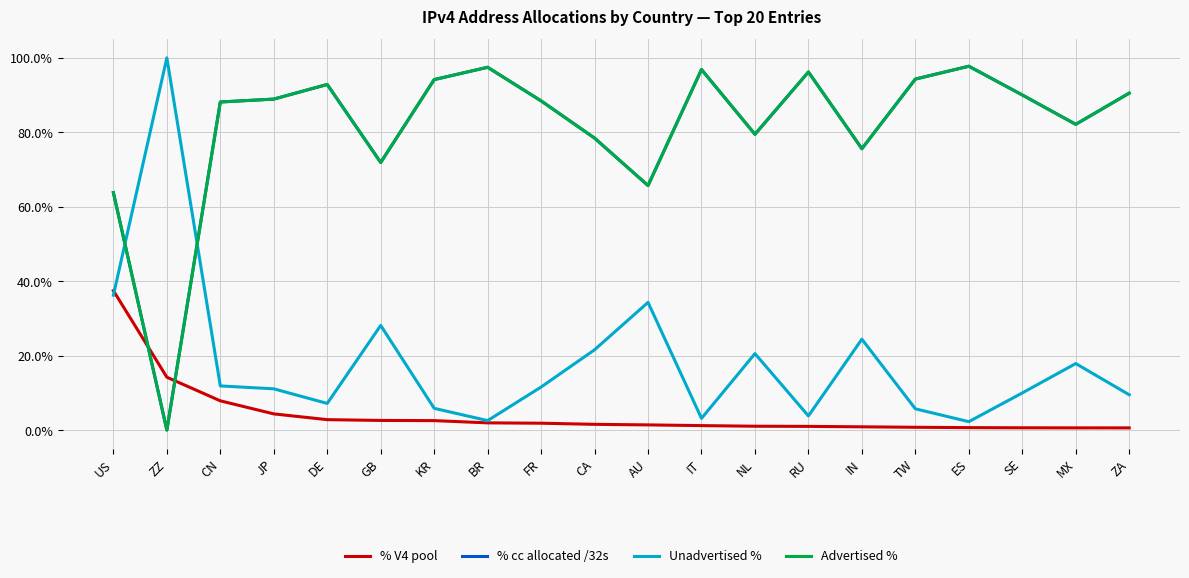

True or false: % cc allocated /32s has more than 0 interior local peaks.

True